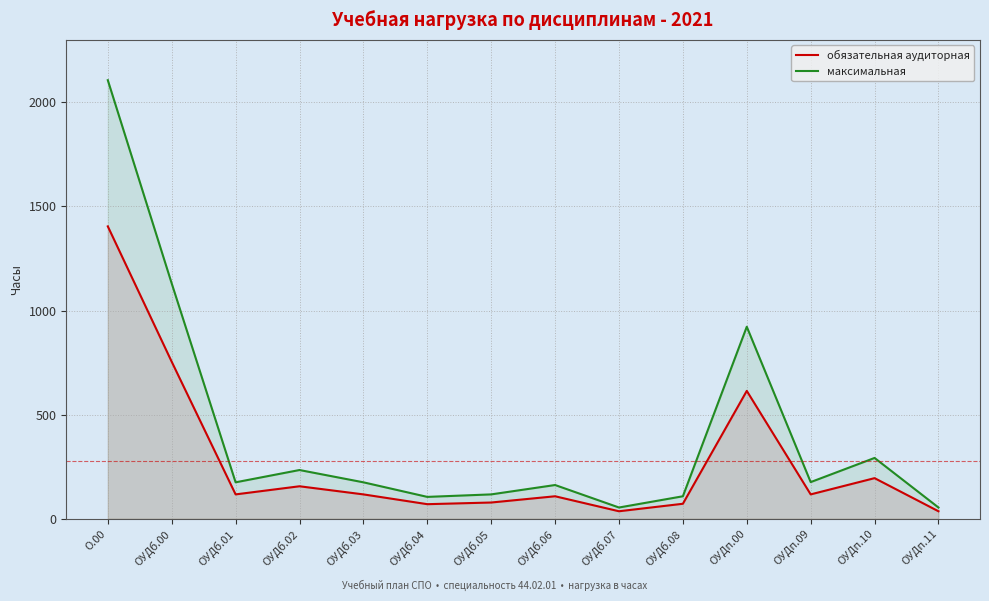

Reading left to right, what are all the values shown in this chart?

обязательная аудиторная: О.00=1404	ОУДб.00=754	ОУДб.01=117	ОУДб.02=156	ОУДб.03=117	ОУДб.04=70	ОУДб.05=78	ОУДб.06=108	ОУДб.07=36	ОУДб.08=72	ОУДп.00=614	ОУДп.09=117	ОУДп.10=195	ОУДп.11=36
максимальная: О.00=2106	ОУДб.00=1130	ОУДб.01=175	ОУДб.02=234	ОУДб.03=175	ОУДб.04=105	ОУДб.05=117	ОУДб.06=162	ОУДб.07=54	ОУДб.08=108	ОУДп.00=922	ОУДп.09=176	ОУДп.10=292	ОУДп.11=54